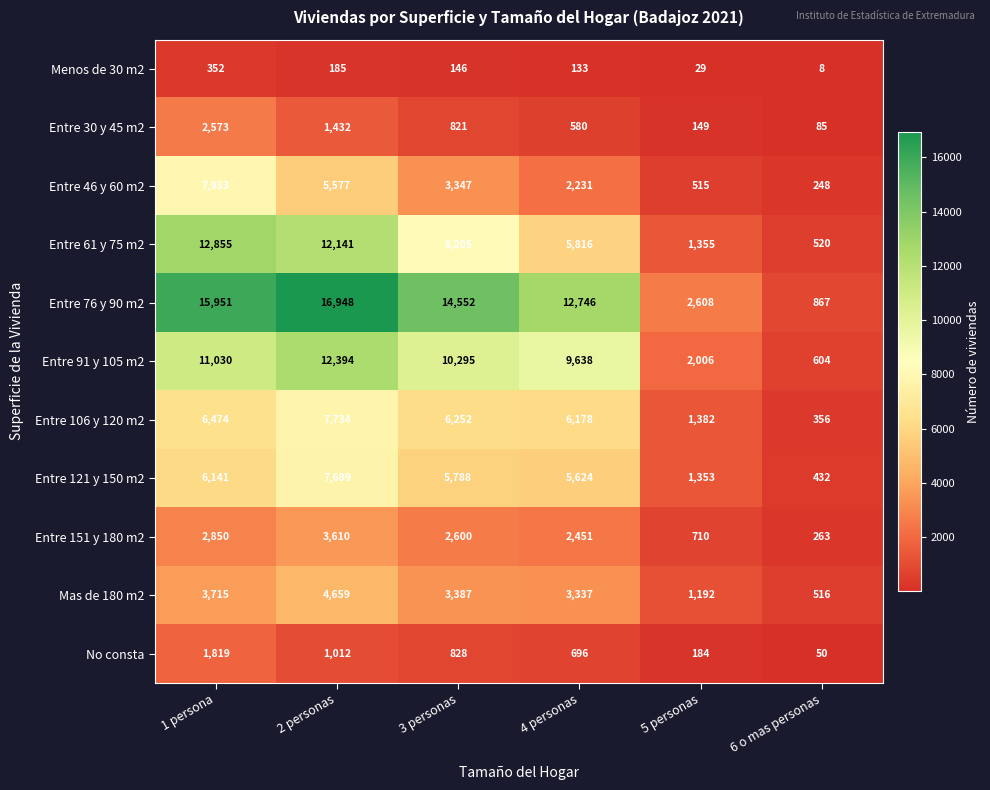

Which series has the largest total across all categories?

Entre 76 y 90 m2